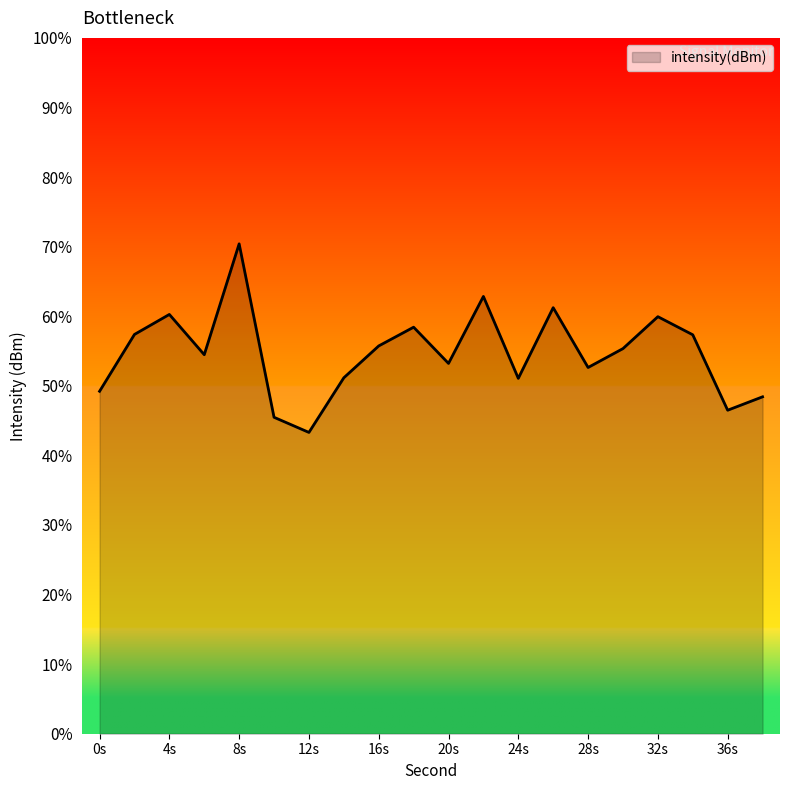

Which has a higher value, 24s or 28s?

28s